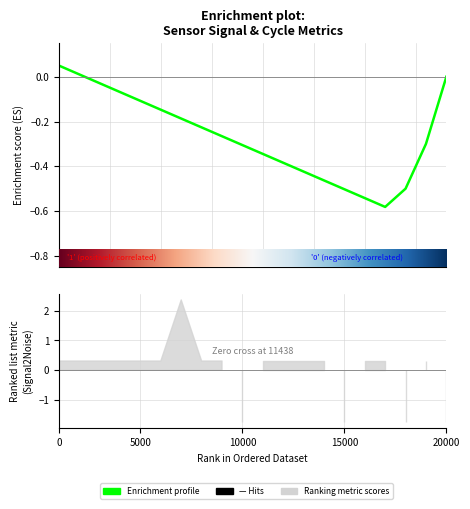

Reading right to left, what are all the values shown in this chart?

0.0	-0.3	-0.5	-0.6	-0.5	-0.5	-0.5	-0.4	-0.4	-0.3	-0.3	-0.3	-0.2	-0.2	-0.1	-0.1	-0.1	-0.0	0.0	0.1